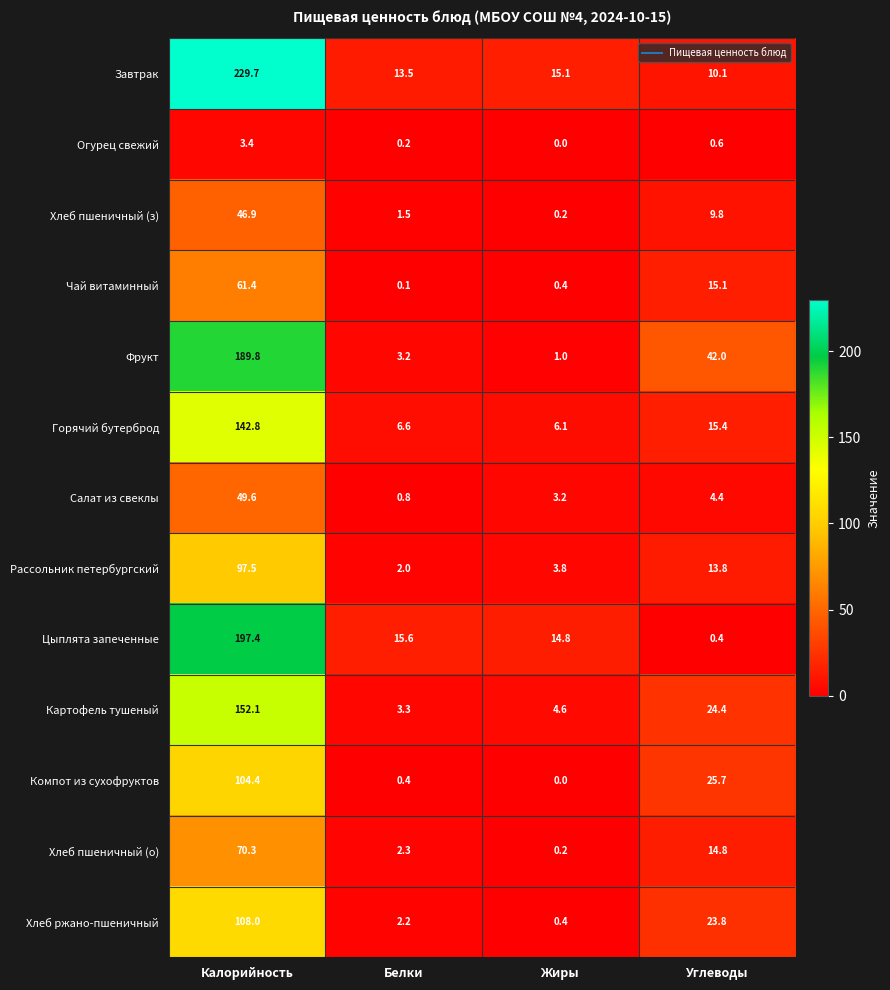

At which category is the sum across all series the highest?

Калорийность